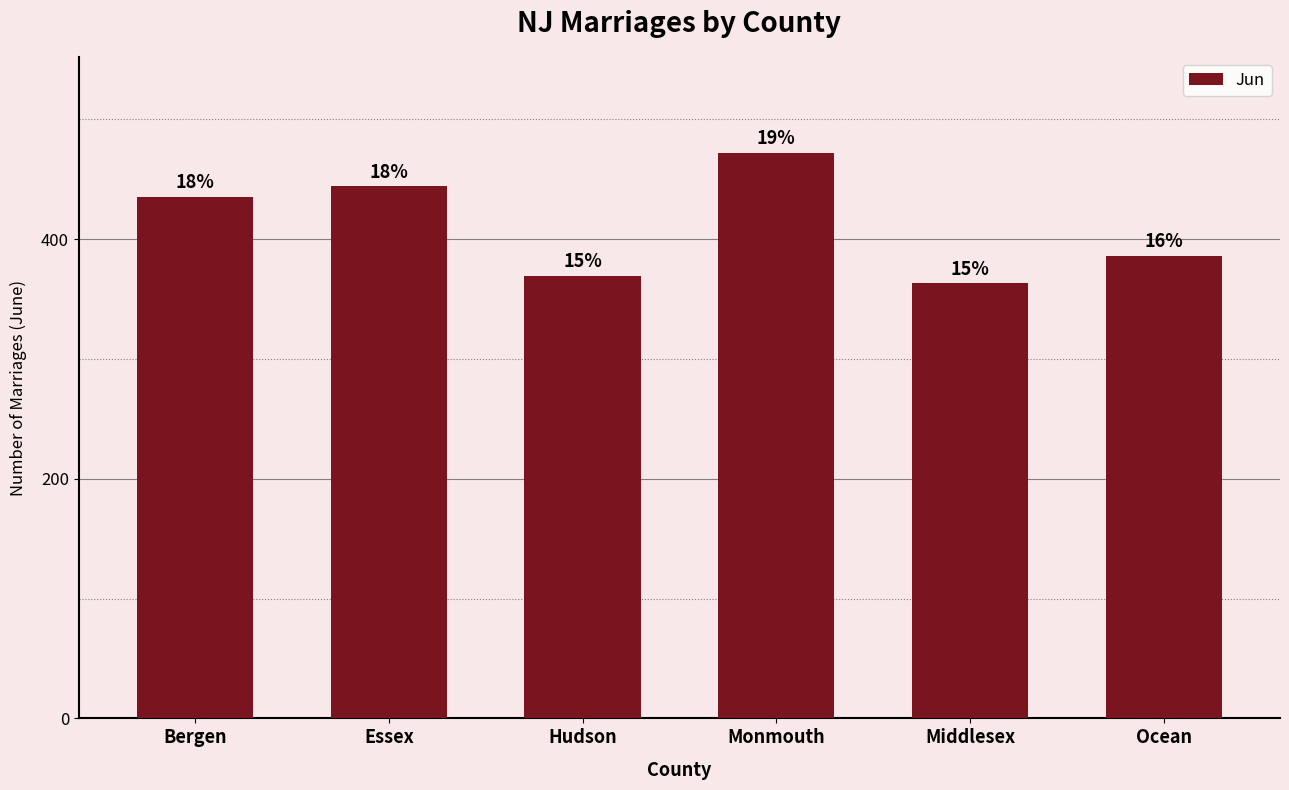

What is the difference between the second highest and minimum values?

81